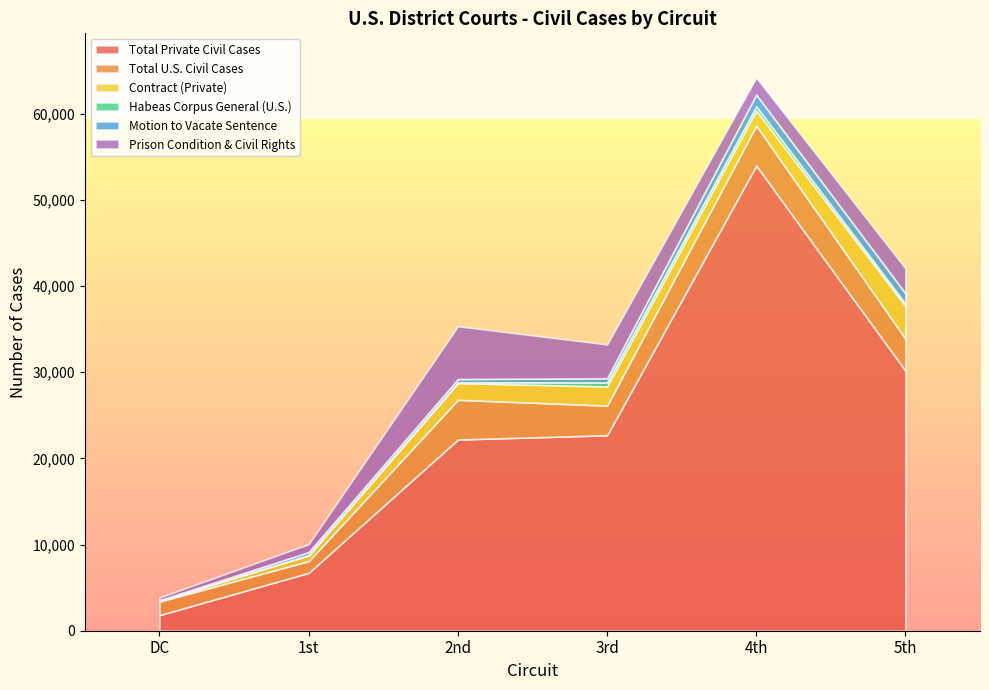

In Prison Condition & Civil Rights, how many points are lower than both neighbors (excluding endpoints)?

1